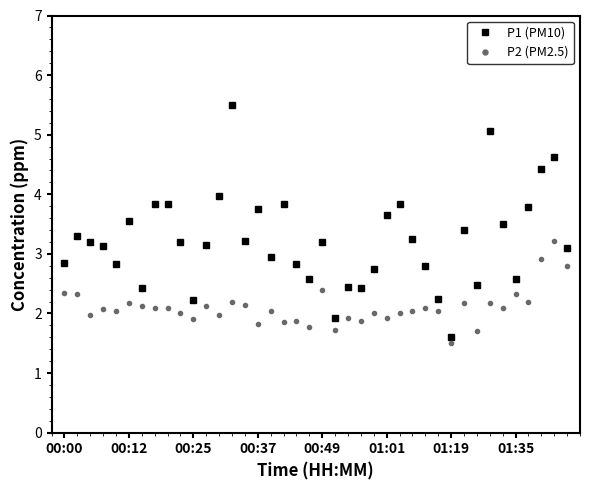

What is the minimum value shown in the chart?

1.5